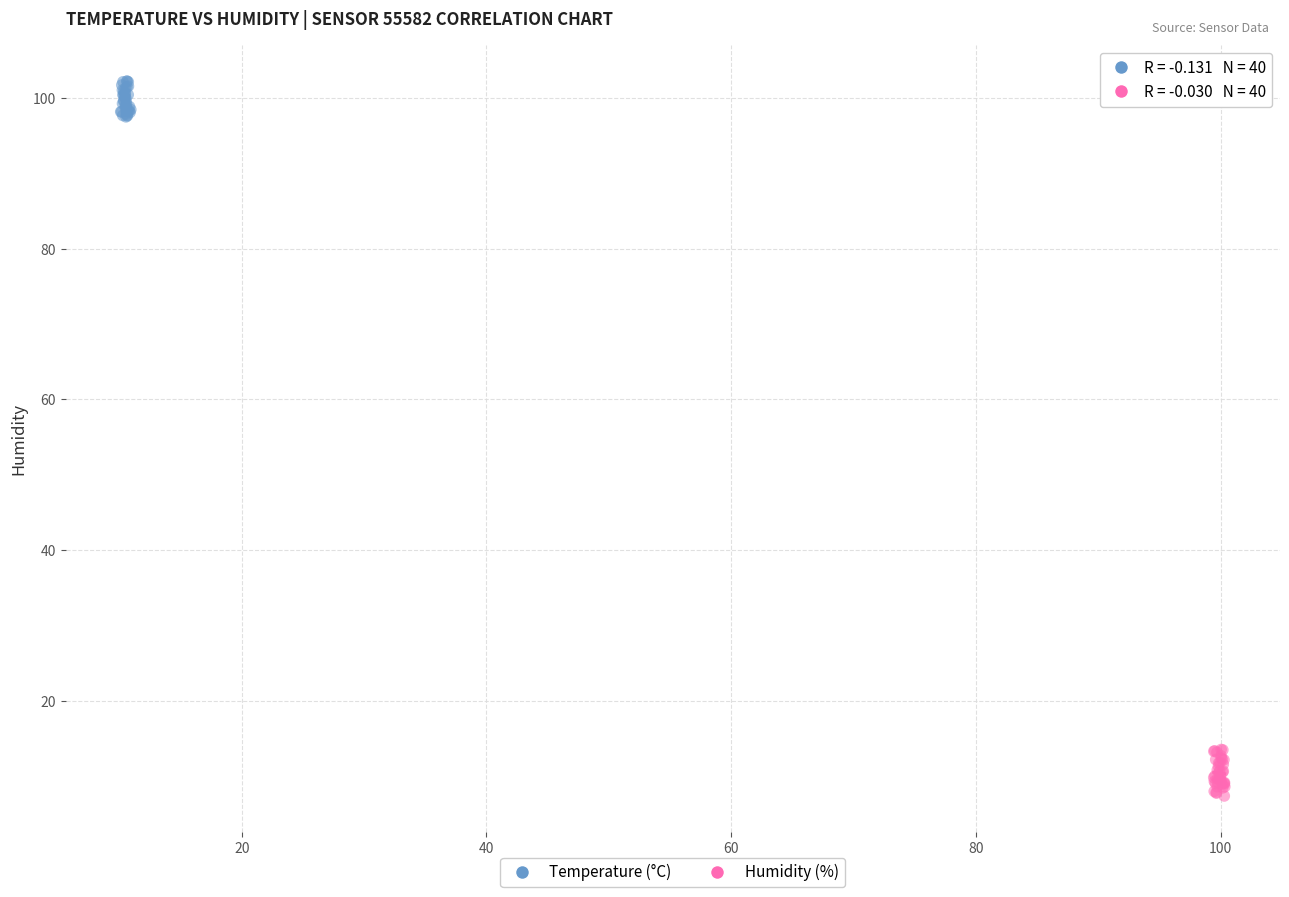

Which series has the widest spread of Y values?

Humidity (%)